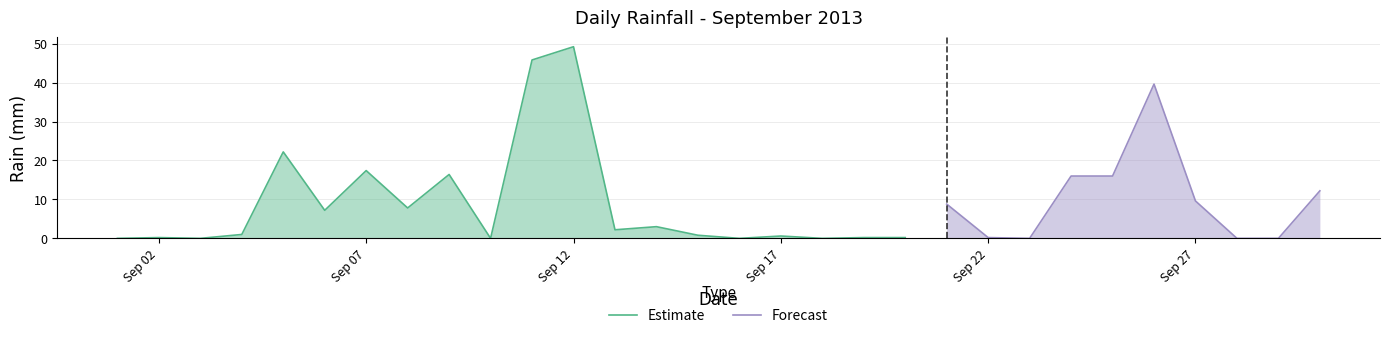

What is the difference between the second highest and minimum values?

45.8